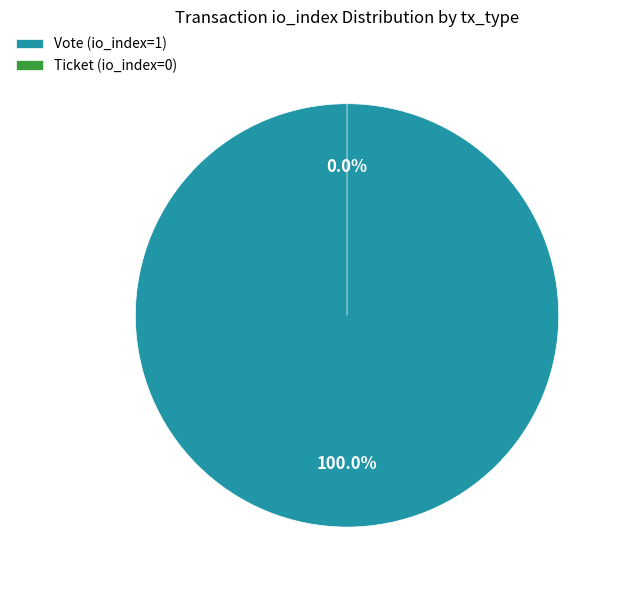

Which slice is the smallest?

Ticket (io_index=0)